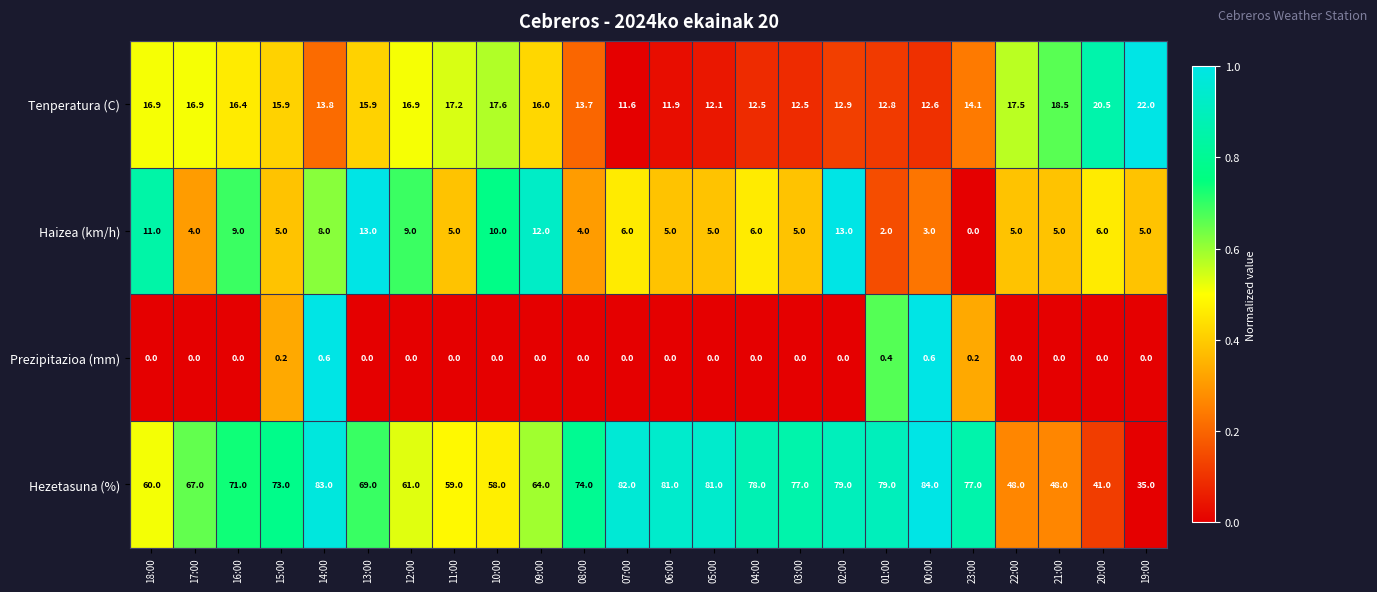

Which category has the highest value across all series?

00:00